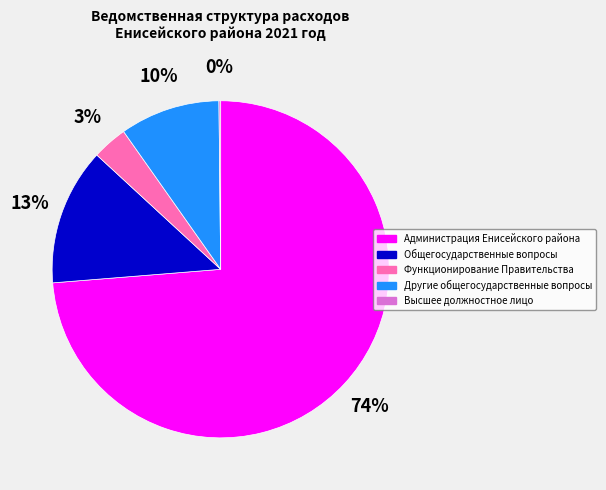

Which slice is the largest?

Администрация Енисейского района